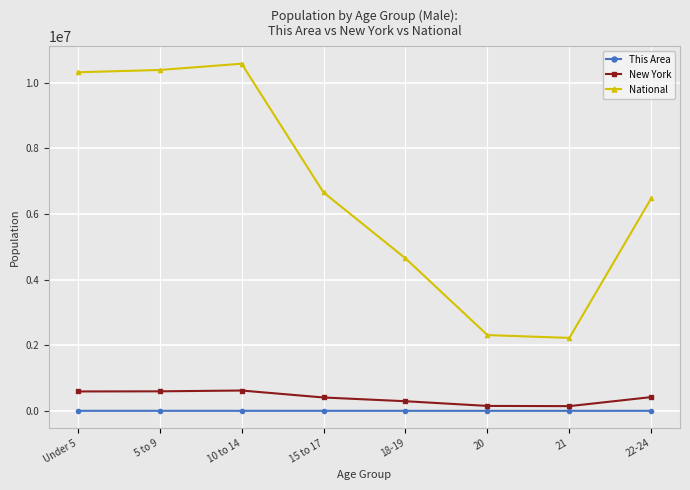

Read the New York value at 10 to 14.

619243